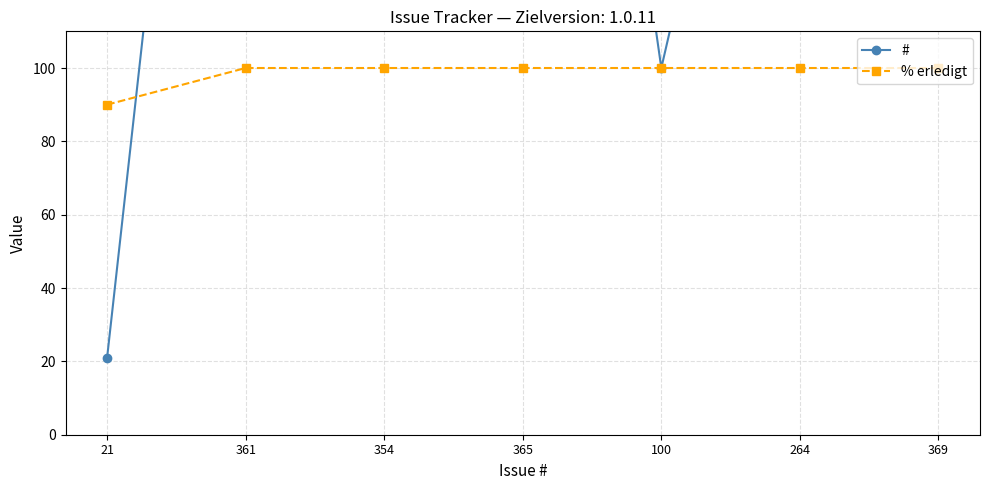

True or false: # has more than 2 points higher than both neighbors.

False